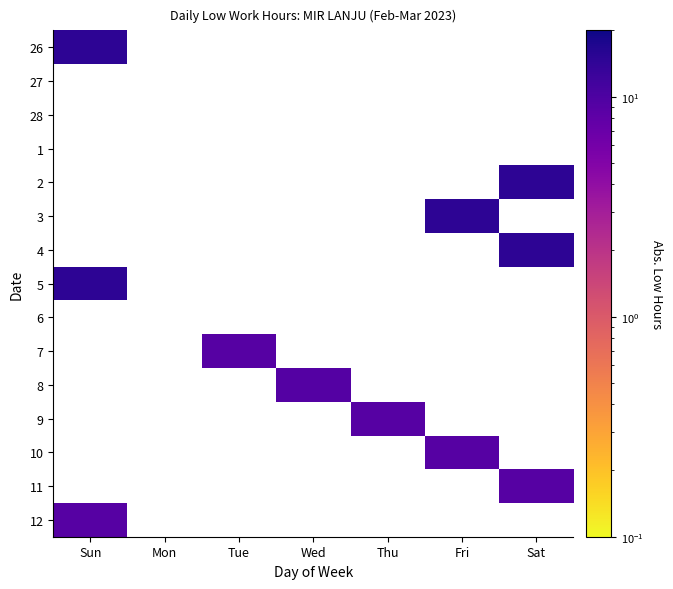

Is the value of 2 at Sun greater than the value of 11 at Wed?

No